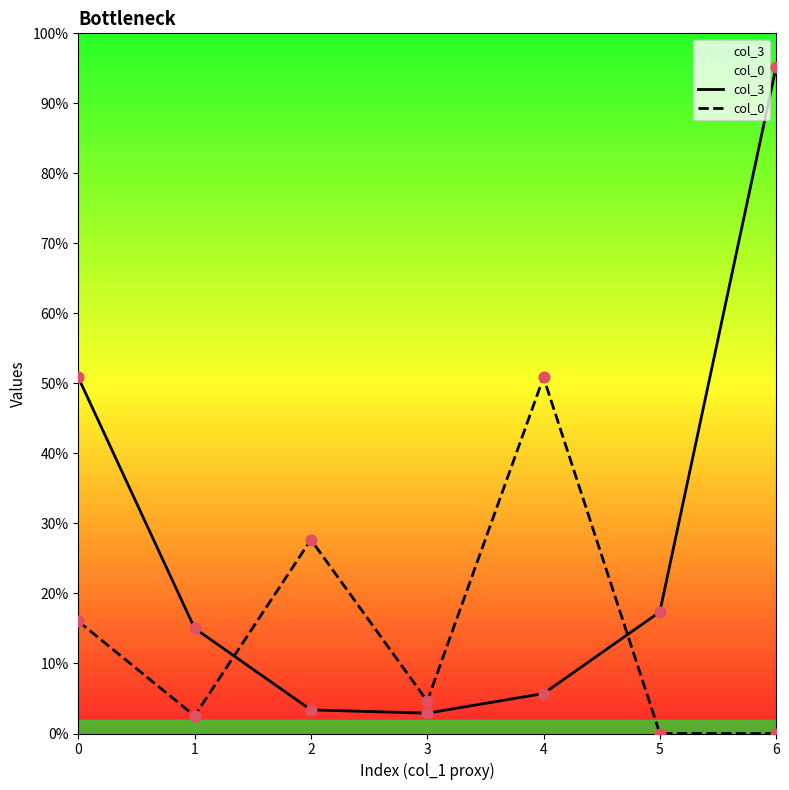

At how many categories does at least one series exceed 10026567?

1